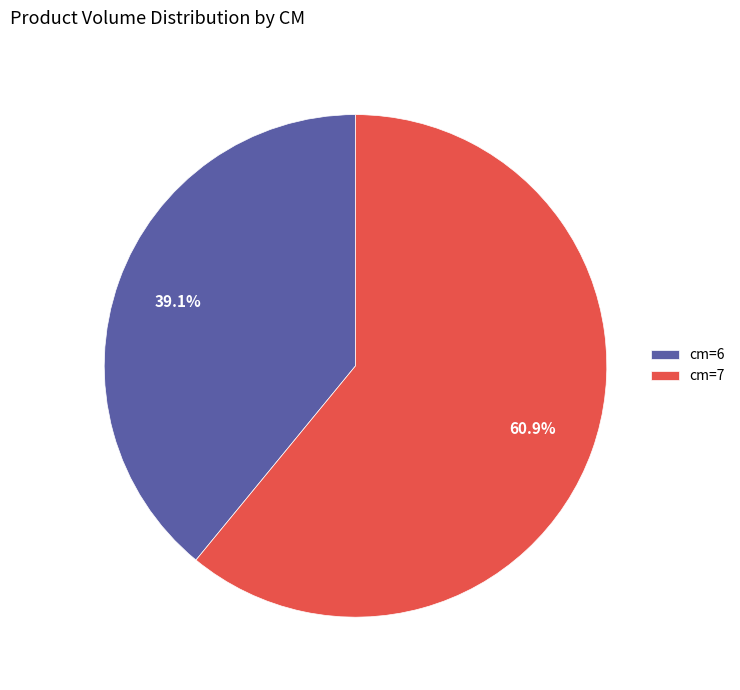

Rank the categories by value from highest to lowest.

cm=7, cm=6